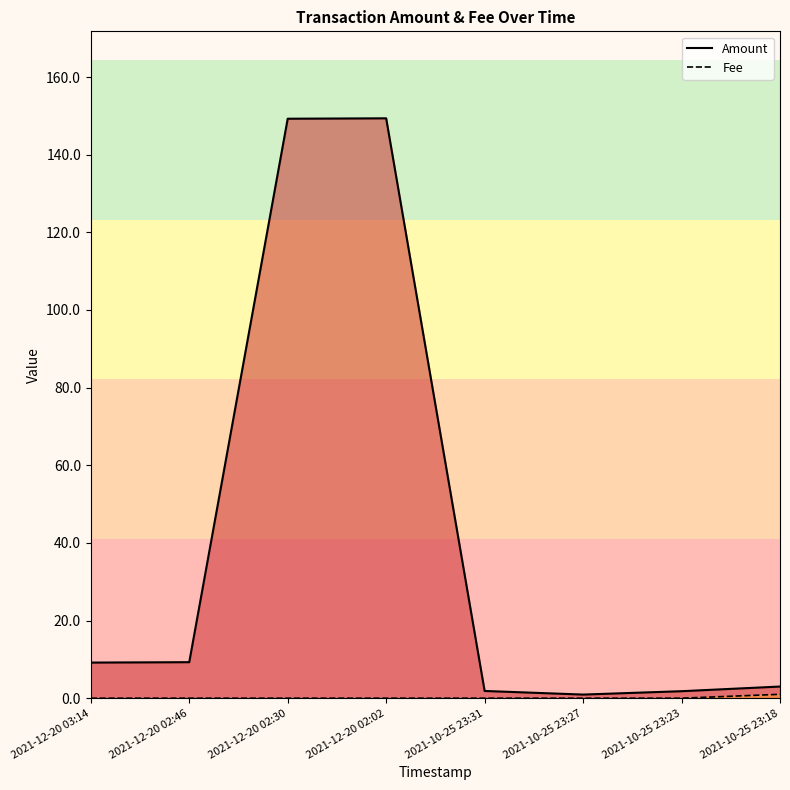

True or false: Fee has a value of -0.7 at 2021-10-25 23:27.

False